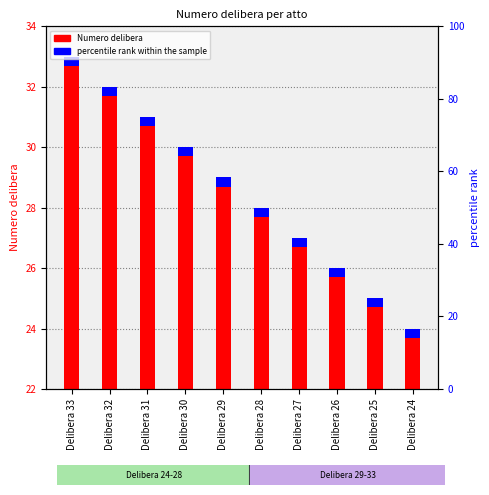

True or false: percentile rank within the sample has a value of 0.3 at Delibera 33.

True